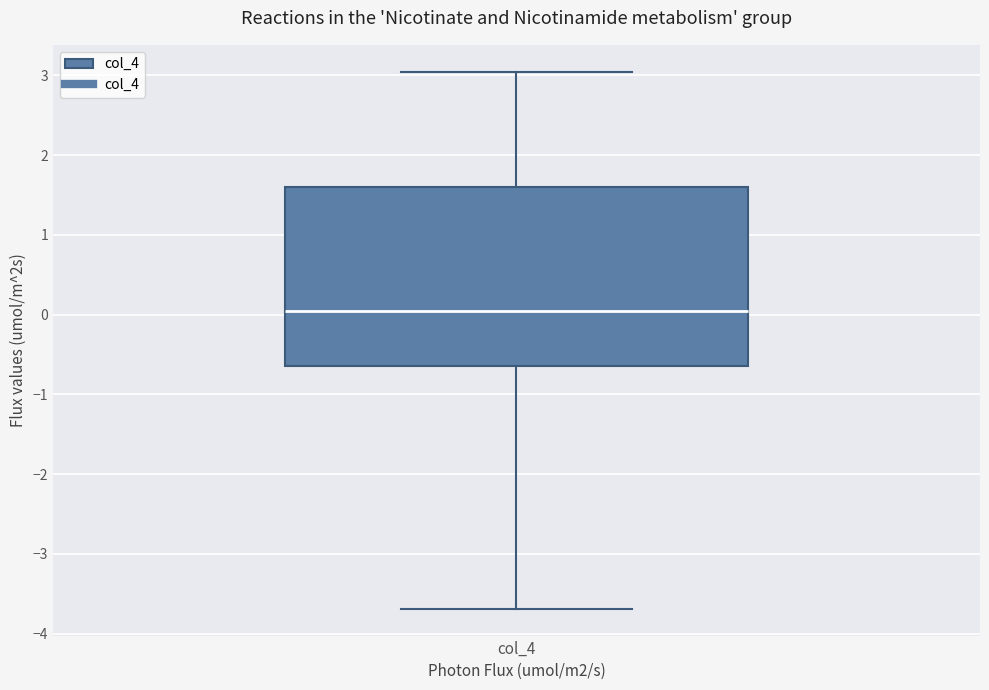

Where does the median line of the box for col_4 sit on the y-axis? The values are not printed on the chart, so give them approximately, as read against the axis.

0.1